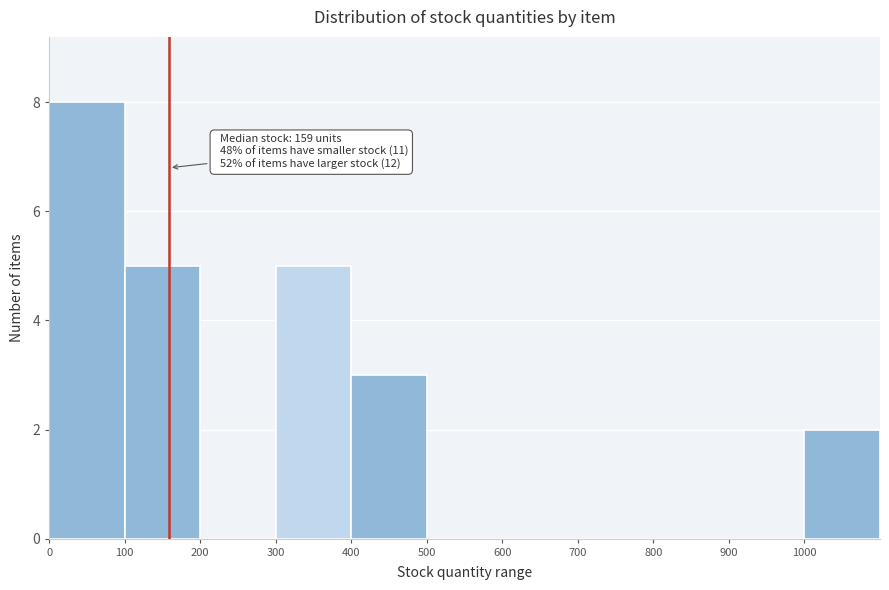

Which range on the x-axis has the tallest bar?

0 to 100